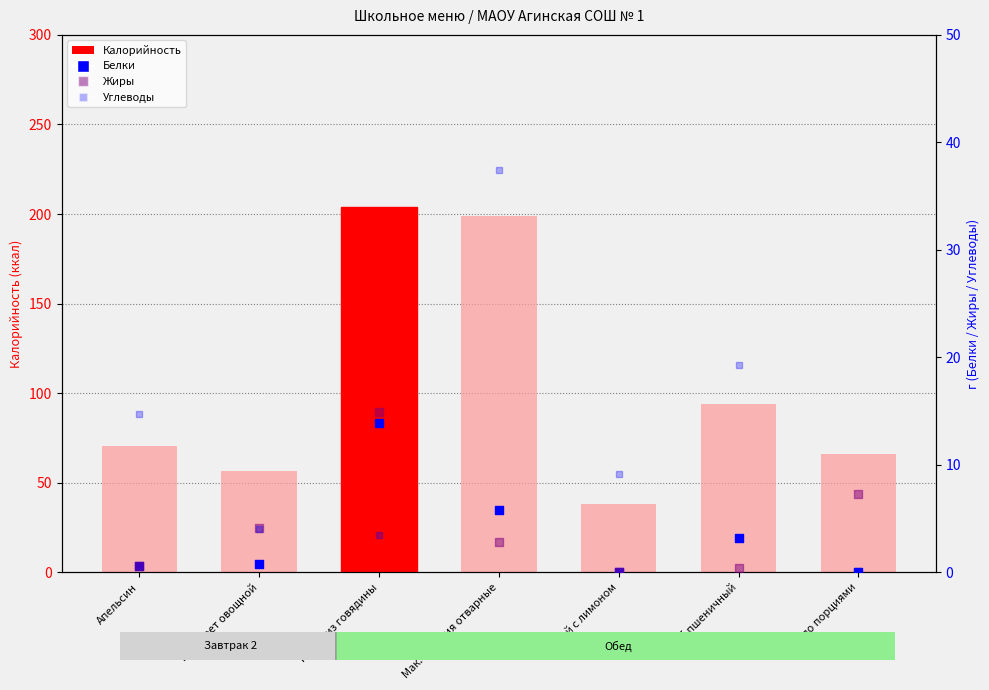

Which series has the widest spread of Y values?

Калорийность